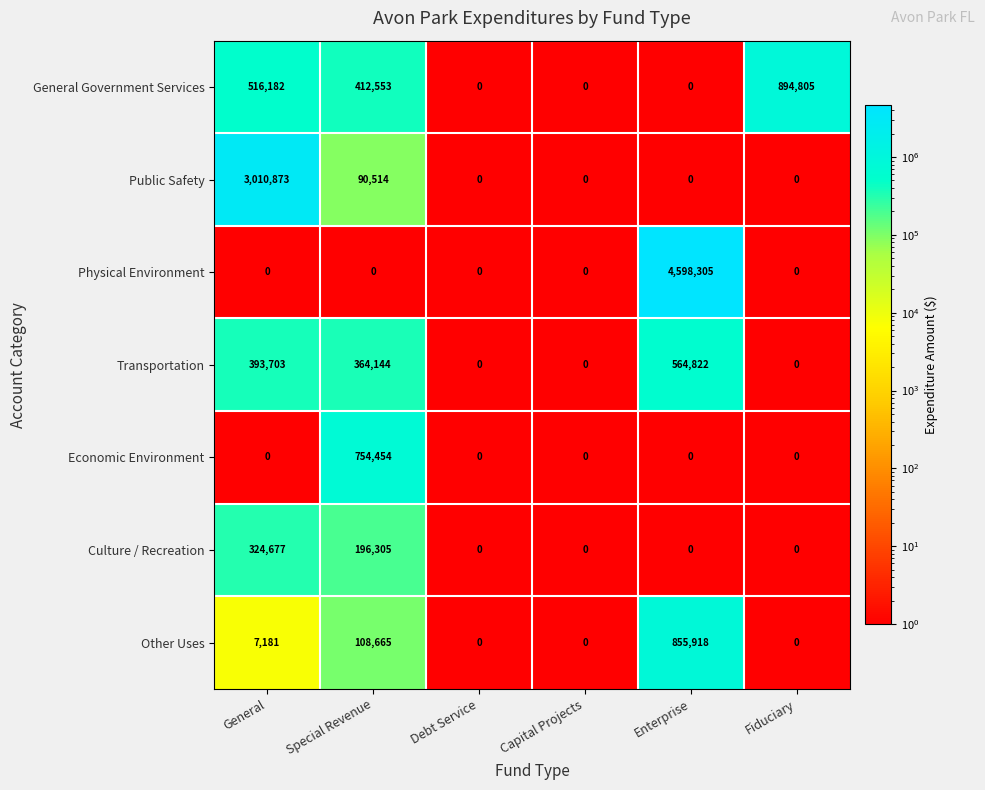

The value of General Government Services at Special Revenue is 412553. True or false?

True